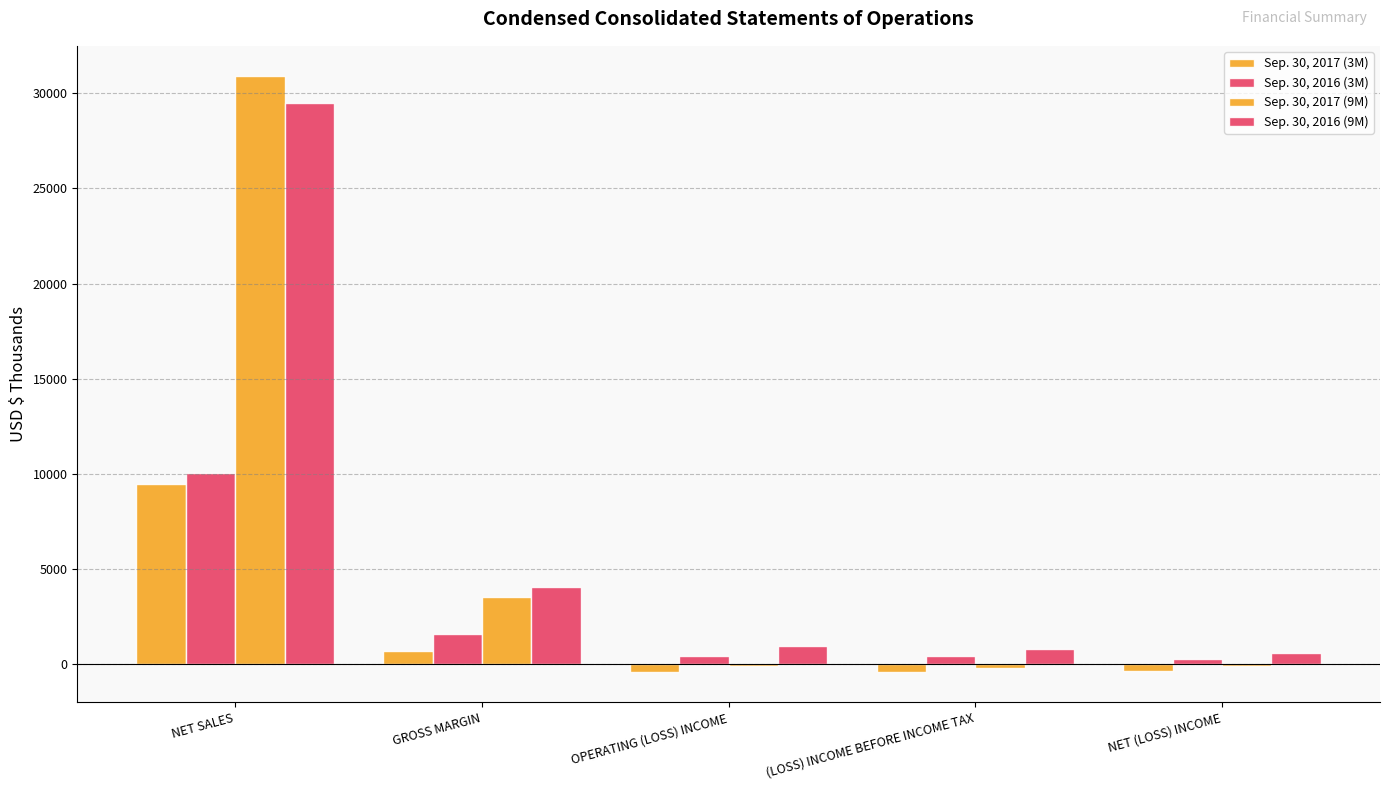

Does the chart contain any negative values?

Yes